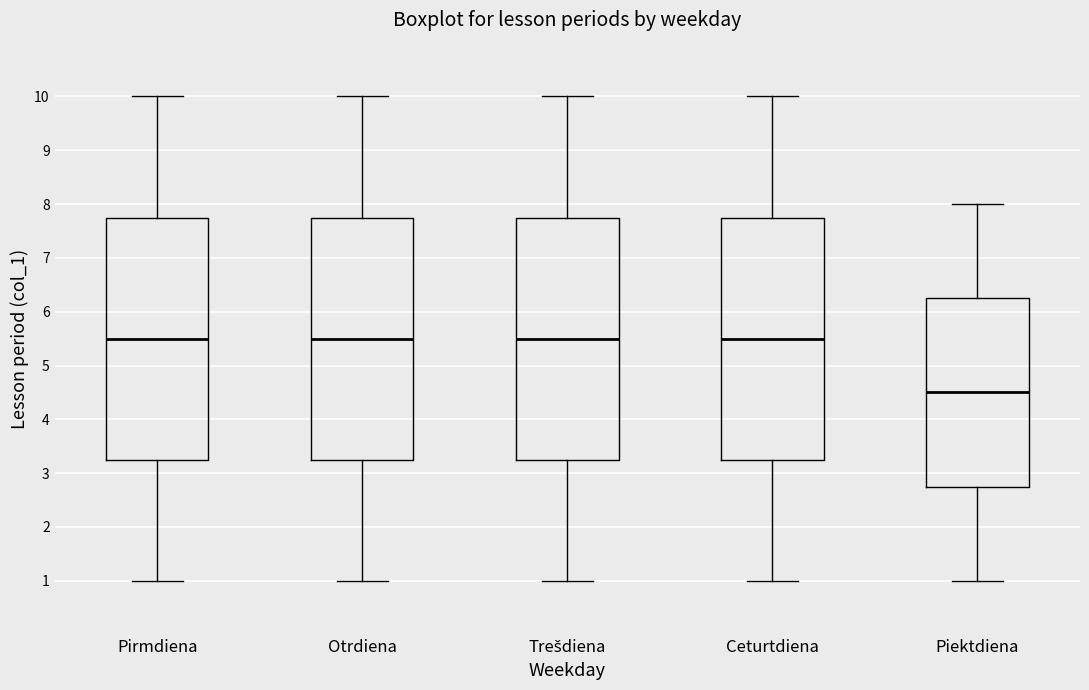

Reading left to right, read every box against the y-axis: the position of its median line, the range the box covers, and the ends of its whiskers. The values are not printed on the chart, so give them approximately, as read against the axis.

Pirmdiena: median 5.5, box 3.3 to 7.8, whiskers 1.0 to 10.0
Otrdiena: median 5.5, box 3.3 to 7.8, whiskers 1.0 to 10.0
Trešdiena: median 5.5, box 3.3 to 7.8, whiskers 1.0 to 10.0
Ceturtdiena: median 5.5, box 3.3 to 7.8, whiskers 1.0 to 10.0
Piektdiena: median 4.5, box 2.8 to 6.3, whiskers 1.0 to 8.0